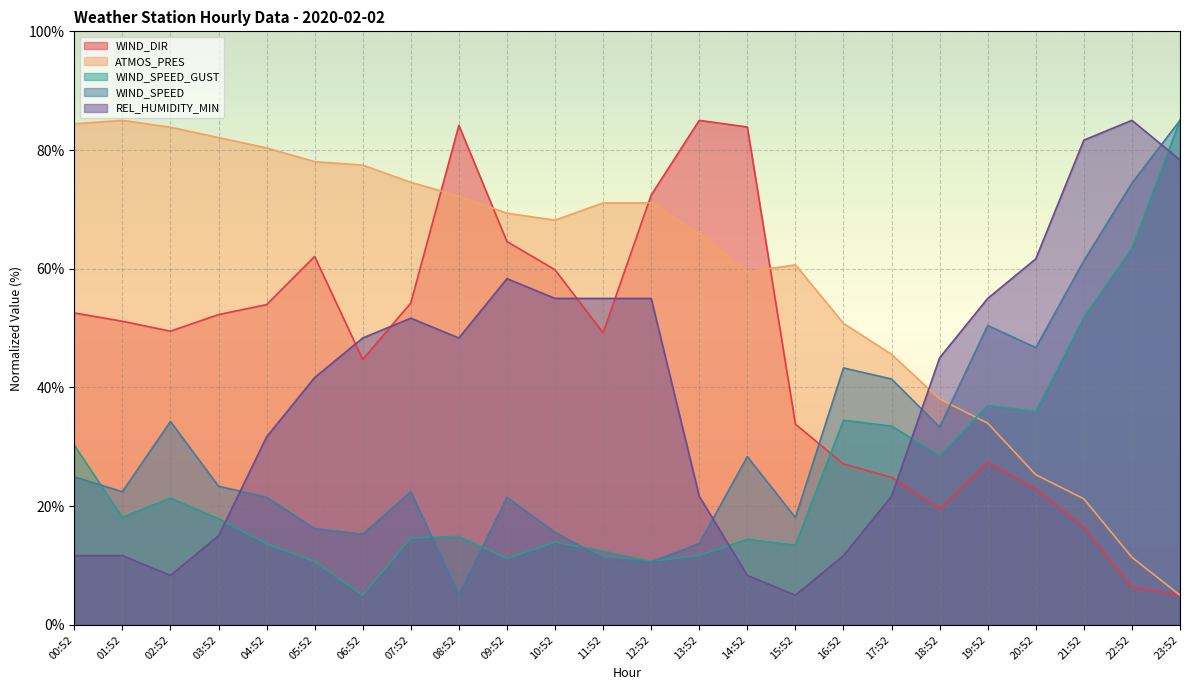

True or false: WIND_SPEED_GUST has a value of 10.7 at 05:52.

True